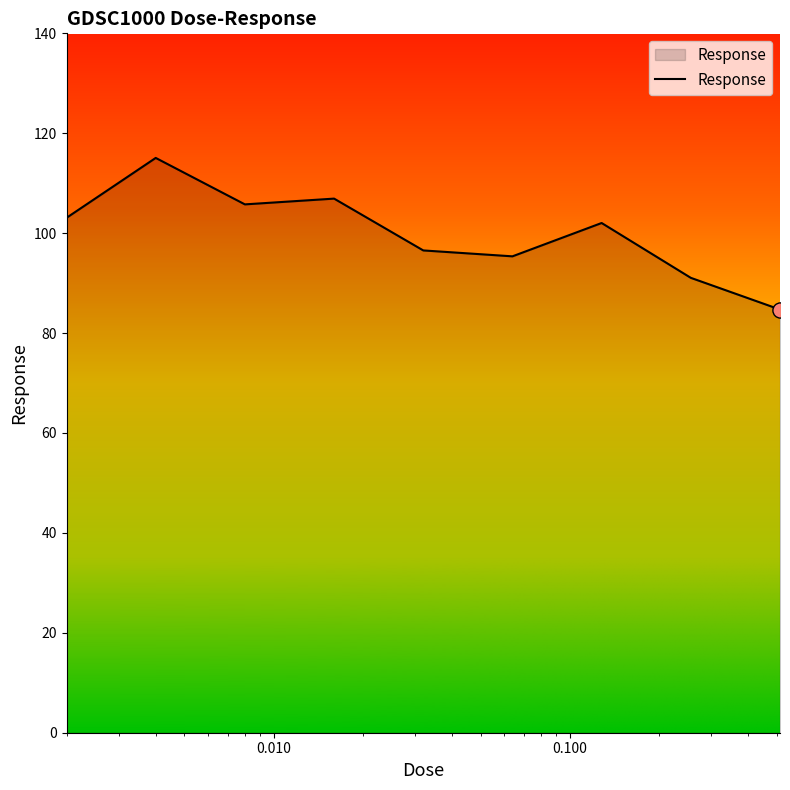

What is the difference between the maximum and minimum values?

30.4